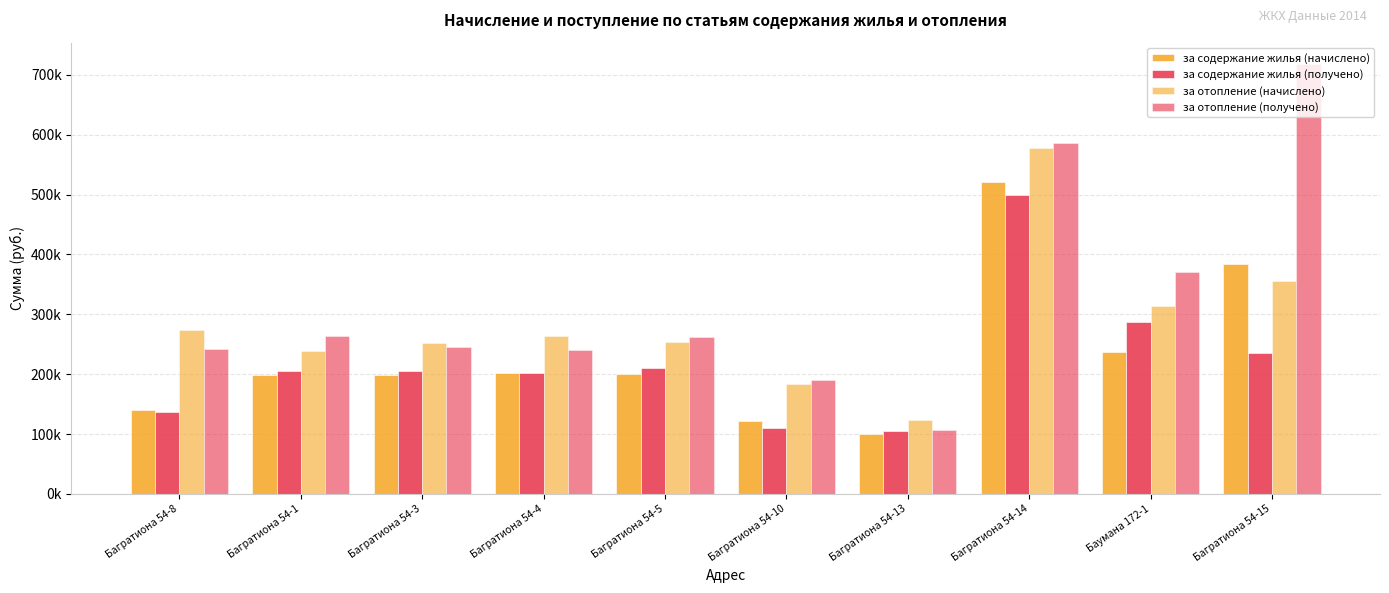

What is the label of the 4th bar from the left?

Багратиона 54-4